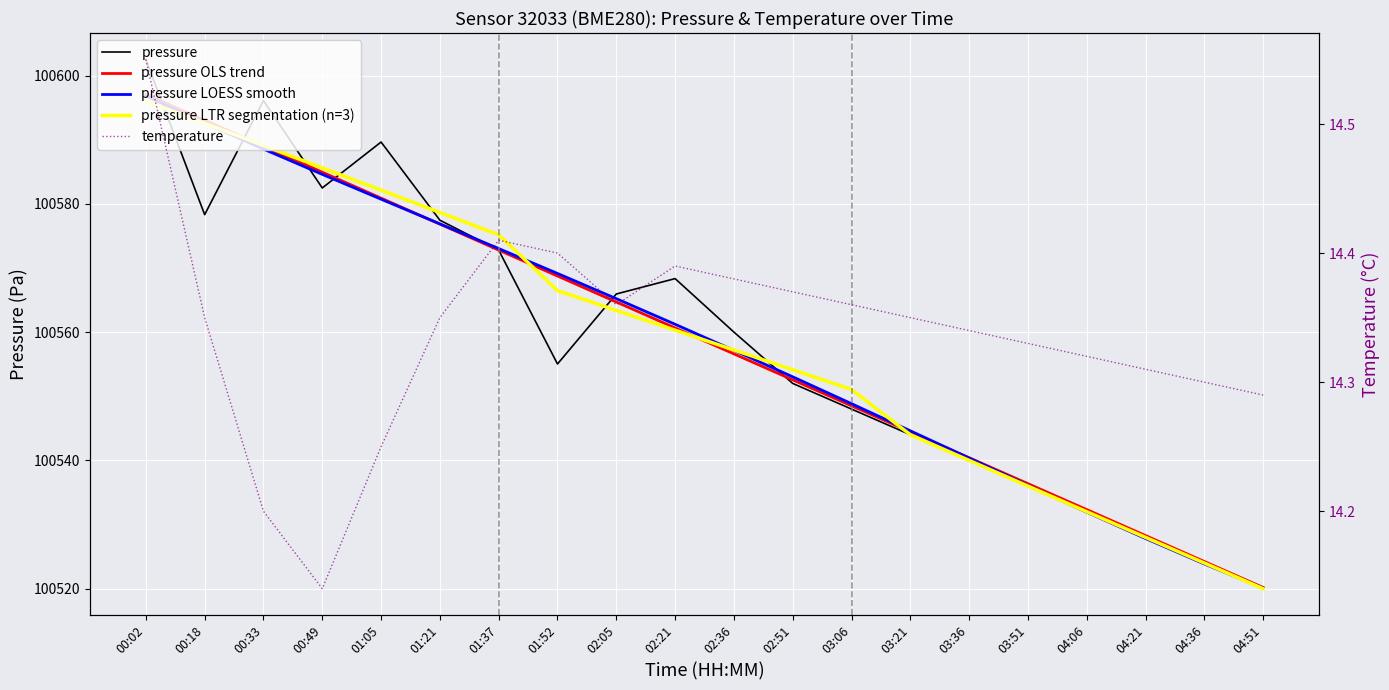

At which category does temperature reach its first local peak?

01:37